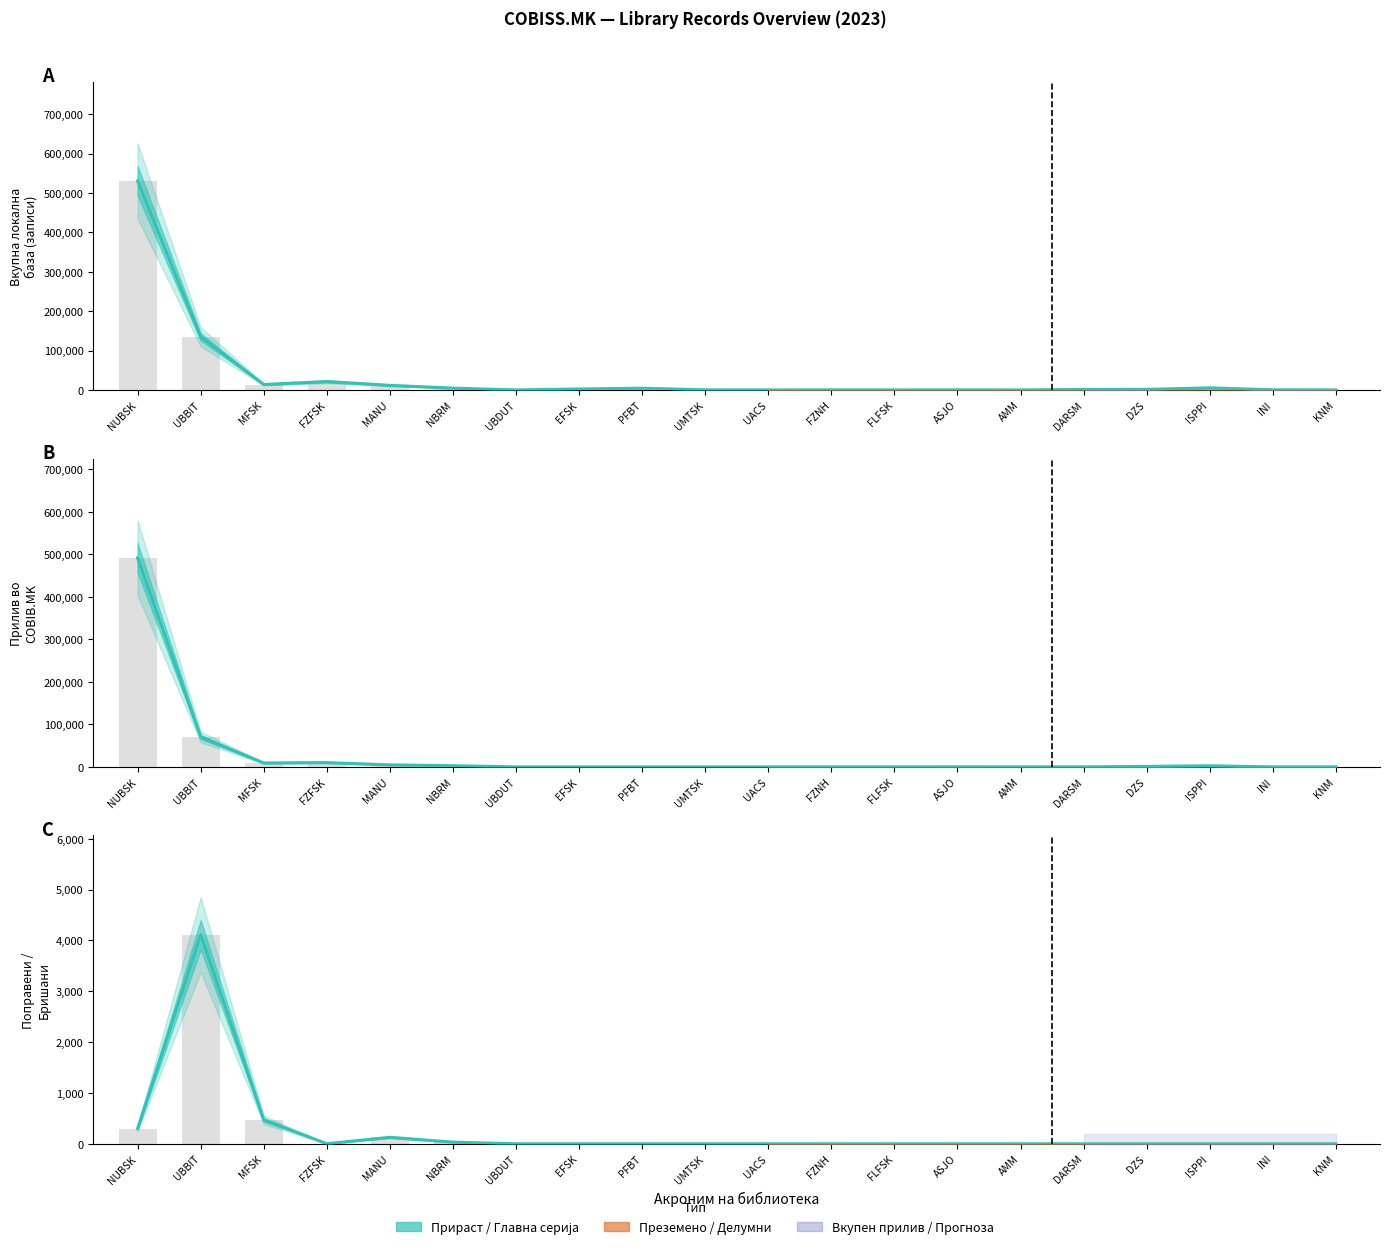

How many groups of bars are there?

20